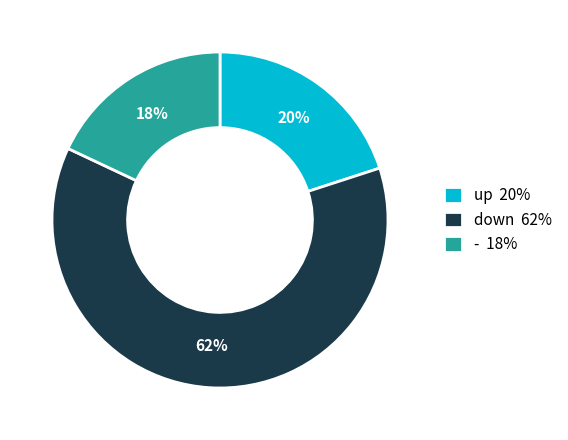

Combined, do up 20% and - 18% account for over 50%?

No